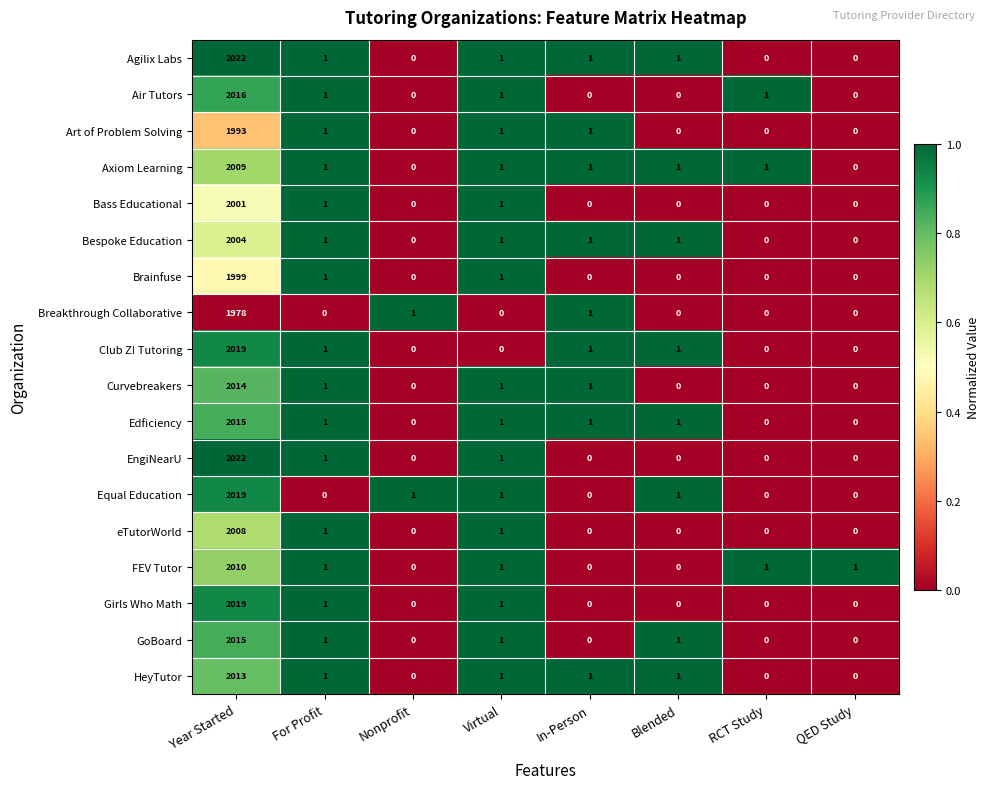

Count the number of categories in the chart.

8